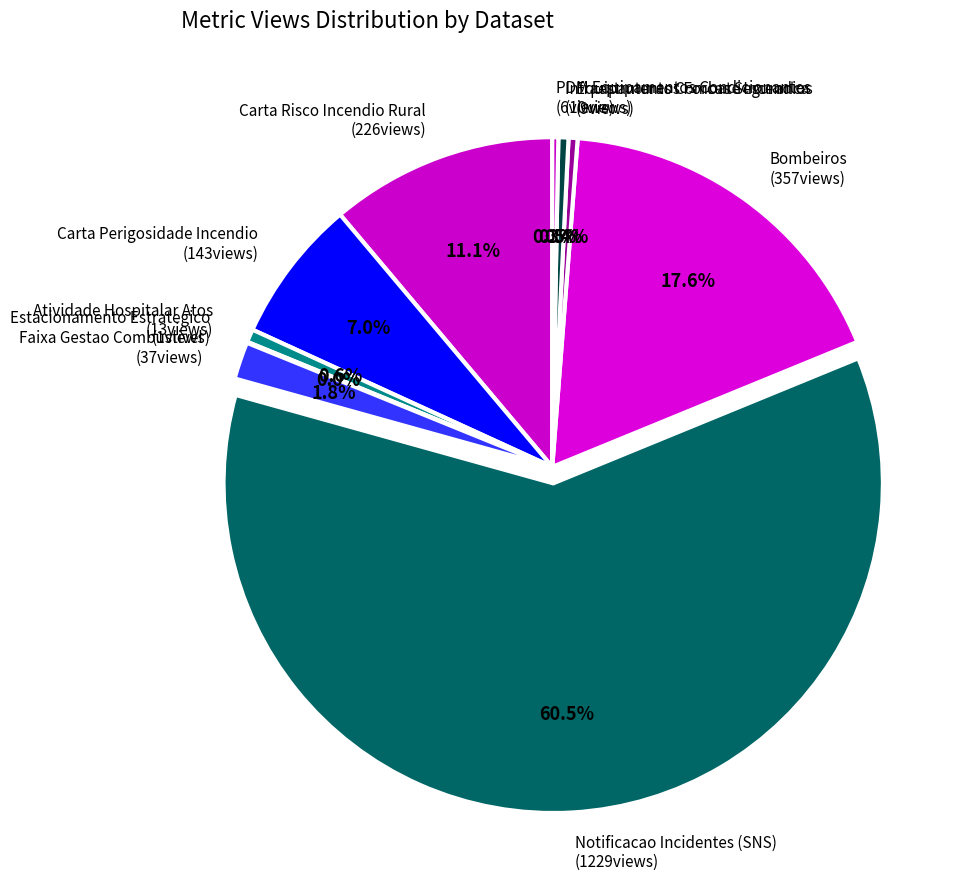

Which category has the biggest portion of the pie?

Notificacao Incidentes (SNS)